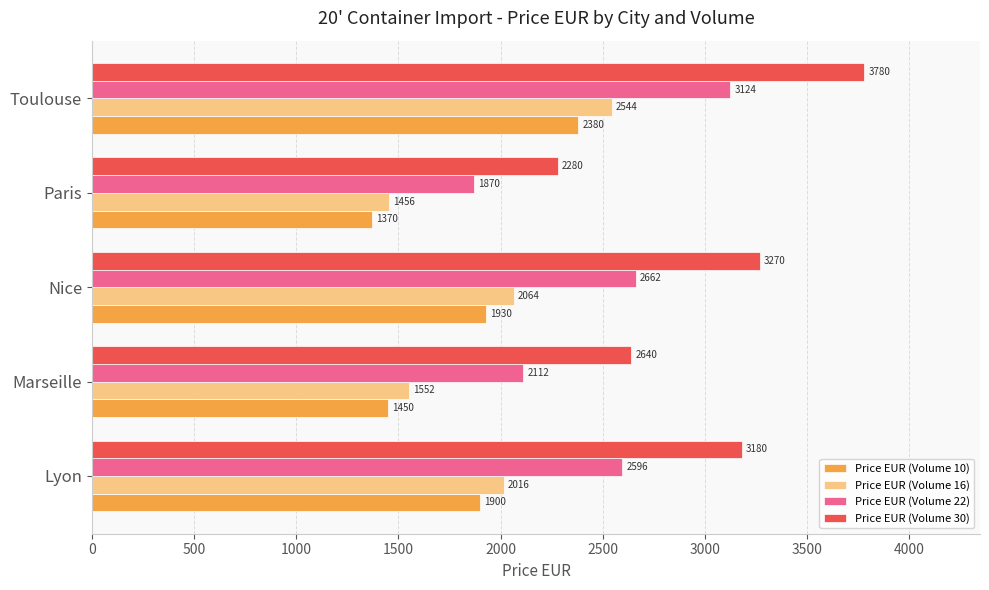

What is the difference between the maximum and second lowest values in the Price EUR (Volume 30) series?

1140